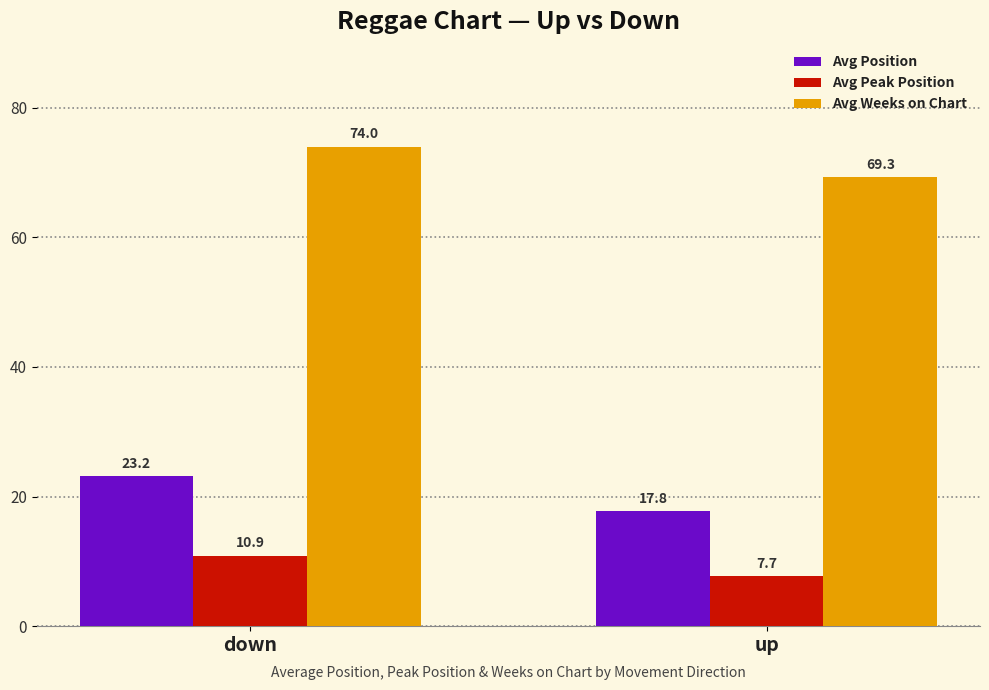

How many data points in Avg Peak Position are above 10?

1